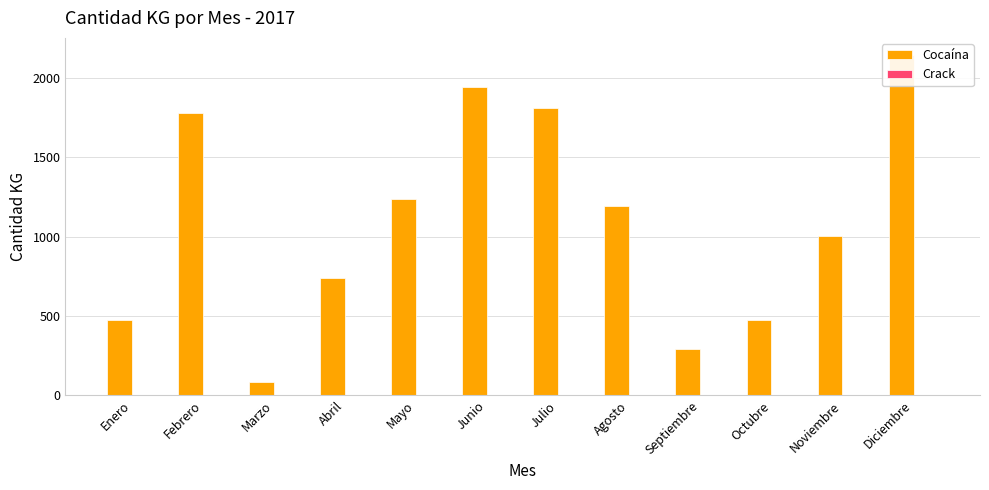

Which series has the largest range (max minus min)?

Cocaína